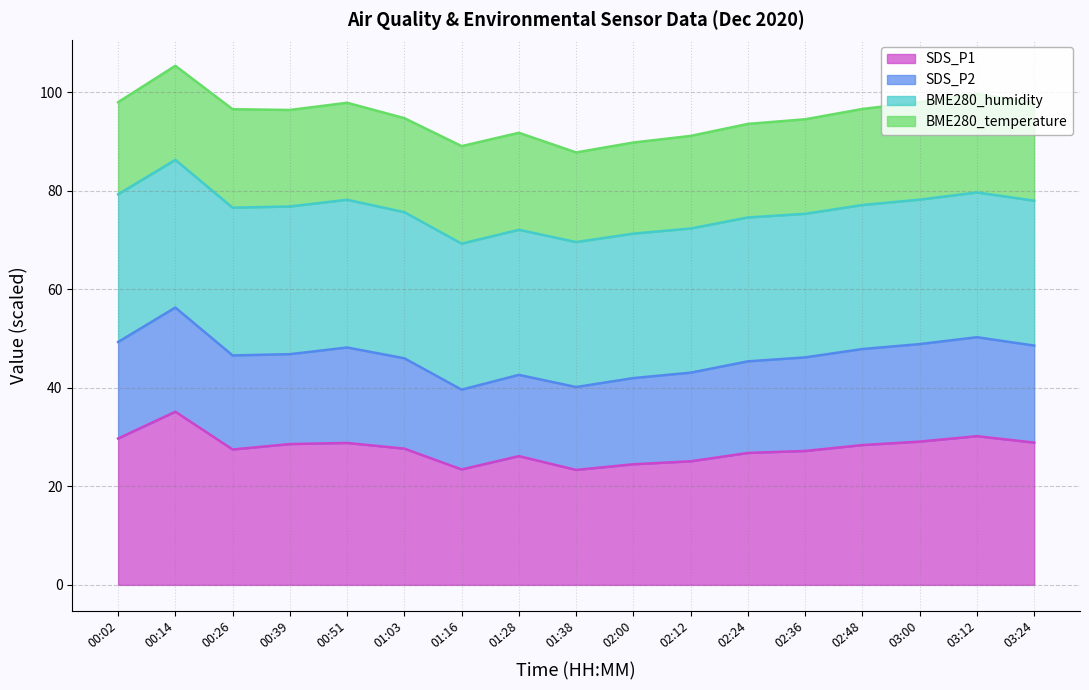

Is it true that BME280_humidity equals 143.2 at 00:39?

False